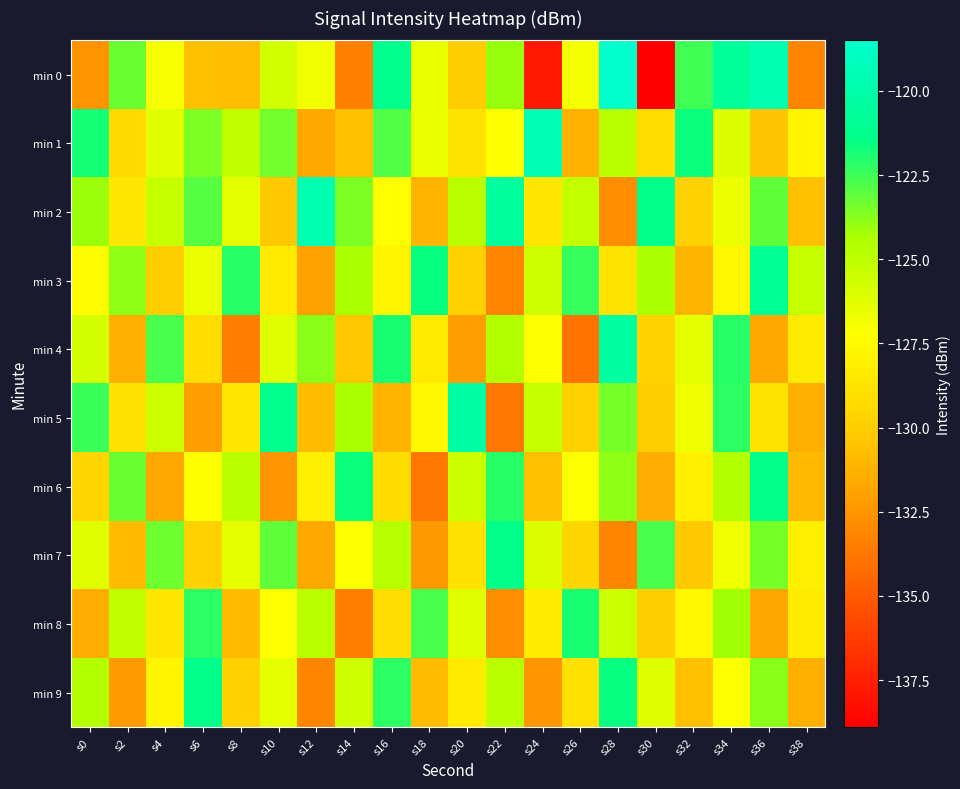

Reading left to right, list all the values displayed in this chart.

min 0: s0=-132.6	s2=-123.2	s4=-127.0	s6=-130.6	s8=-130.8	s10=-125.7	s12=-126.8	s14=-133.3	s16=-121.1	s18=-126.5	s20=-130.1	s22=-124.1	s24=-137.8	s26=-126.9	s28=-118.5	s30=-138.9	s32=-122.6	s34=-120.6	s36=-119.7	s38=-133.2
min 1: s0=-121.8	s2=-129.4	s4=-126.3	s6=-123.6	s8=-125.2	s10=-123.4	s12=-131.7	s14=-130.6	s16=-122.8	s18=-126.5	s20=-128.8	s22=-127.3	s24=-119.6	s26=-131.2	s28=-124.9	s30=-129.1	s32=-121.7	s34=-126.0	s36=-130.4	s38=-127.8
min 2: s0=-124.1	s2=-128.6	s4=-125.3	s6=-122.9	s8=-126.4	s10=-130.2	s12=-119.8	s14=-123.6	s16=-127.3	s18=-131.1	s20=-124.9	s22=-120.4	s24=-128.7	s26=-125.2	s28=-132.8	s30=-121.3	s32=-129.9	s34=-126.6	s36=-123.1	s38=-130.7
min 3: s0=-127.4	s2=-123.9	s4=-130.1	s6=-126.6	s8=-122.1	s10=-128.4	s12=-131.9	s14=-124.3	s16=-127.8	s18=-121.6	s20=-129.9	s22=-133.2	s24=-125.7	s26=-122.3	s28=-128.8	s30=-124.4	s32=-131.1	s34=-127.7	s36=-120.9	s38=-125.3
min 4: s0=-125.8	s2=-131.3	s4=-122.7	s6=-129.1	s8=-133.6	s10=-126.2	s12=-123.8	s14=-130.3	s16=-121.9	s18=-128.4	s20=-132.1	s22=-124.7	s24=-127.2	s26=-133.9	s28=-120.3	s30=-129.8	s32=-126.4	s34=-122.1	s36=-131.7	s38=-128.3
min 5: s0=-122.4	s2=-128.9	s4=-125.6	s6=-132.1	s8=-128.7	s10=-121.2	s12=-130.8	s14=-124.4	s16=-131.1	s18=-127.6	s20=-120.2	s22=-133.8	s24=-125.3	s26=-129.9	s28=-123.4	s30=-130.1	s32=-126.7	s34=-122.2	s36=-128.8	s38=-131.3
min 6: s0=-129.6	s2=-123.2	s4=-131.8	s6=-127.3	s8=-124.9	s10=-132.4	s12=-128.1	s14=-121.7	s16=-129.2	s18=-133.8	s20=-125.4	s22=-122.1	s24=-130.7	s26=-127.2	s28=-123.9	s30=-131.4	s32=-128.1	s34=-124.7	s36=-121.3	s38=-130.9
min 7: s0=-126.2	s2=-130.8	s4=-123.3	s6=-129.9	s8=-126.4	s10=-123.1	s12=-131.7	s14=-127.2	s16=-124.8	s18=-132.3	s20=-128.9	s22=-121.4	s24=-126.0	s26=-129.6	s28=-133.1	s30=-122.7	s32=-130.2	s34=-126.8	s36=-123.4	s38=-128.1
min 8: s0=-131.4	s2=-125.1	s4=-128.7	s6=-122.2	s8=-130.8	s10=-127.3	s12=-124.9	s14=-133.4	s16=-129.1	s18=-122.7	s20=-126.2	s22=-132.8	s24=-128.3	s26=-121.9	s28=-125.4	s30=-130.0	s32=-127.7	s34=-124.2	s36=-131.8	s38=-128.3
min 9: s0=-124.7	s2=-132.2	s4=-127.8	s6=-121.3	s8=-129.9	s10=-126.4	s12=-133.1	s14=-125.7	s16=-122.2	s18=-130.8	s20=-128.3	s22=-124.9	s24=-132.4	s26=-129.0	s28=-121.6	s30=-126.1	s32=-130.7	s34=-127.2	s36=-123.8	s38=-131.3